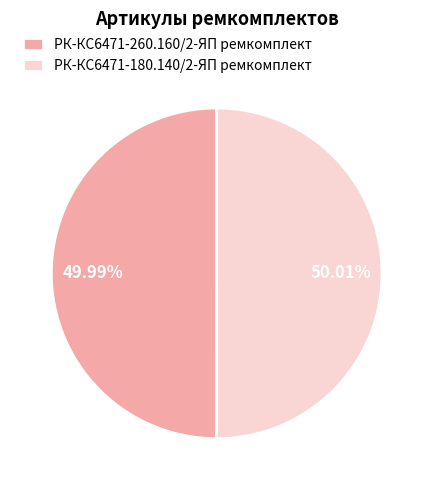

What percentage is the РК-КС6471-180.140/2-ЯП ремкомплект slice, to the nearest percent?

50%